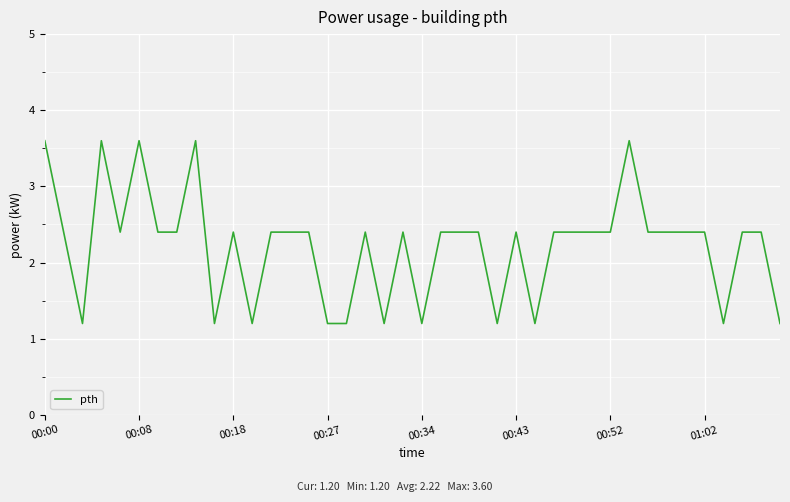

What is the greatest value displayed?

3.6